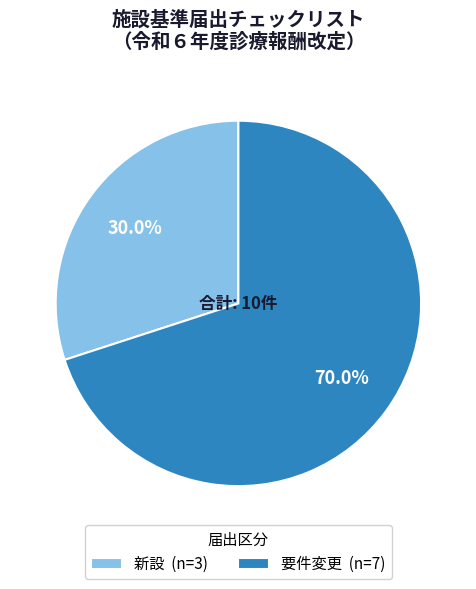

Which slice is the smallest?

新設